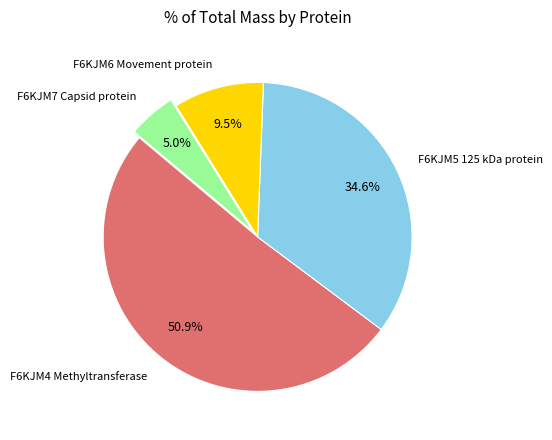

Combined, do F6KJM5 125 kDa protein and F6KJM7 Capsid protein account for over 50%?

No